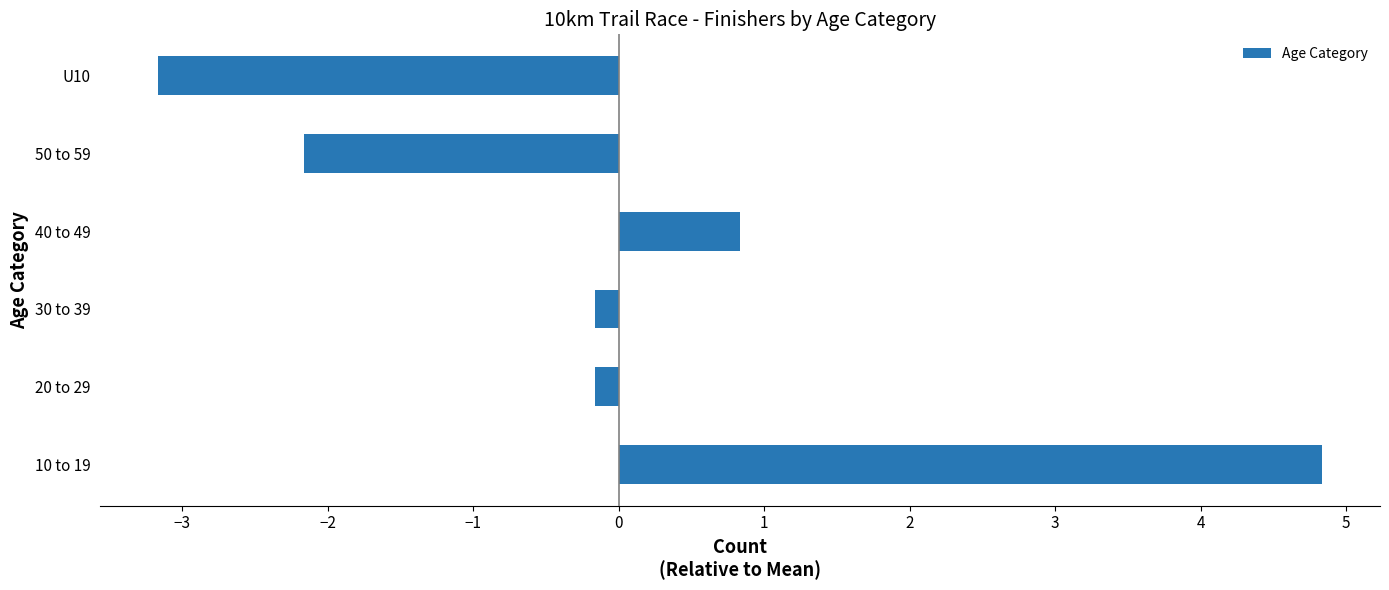

How many values are above zero?

2